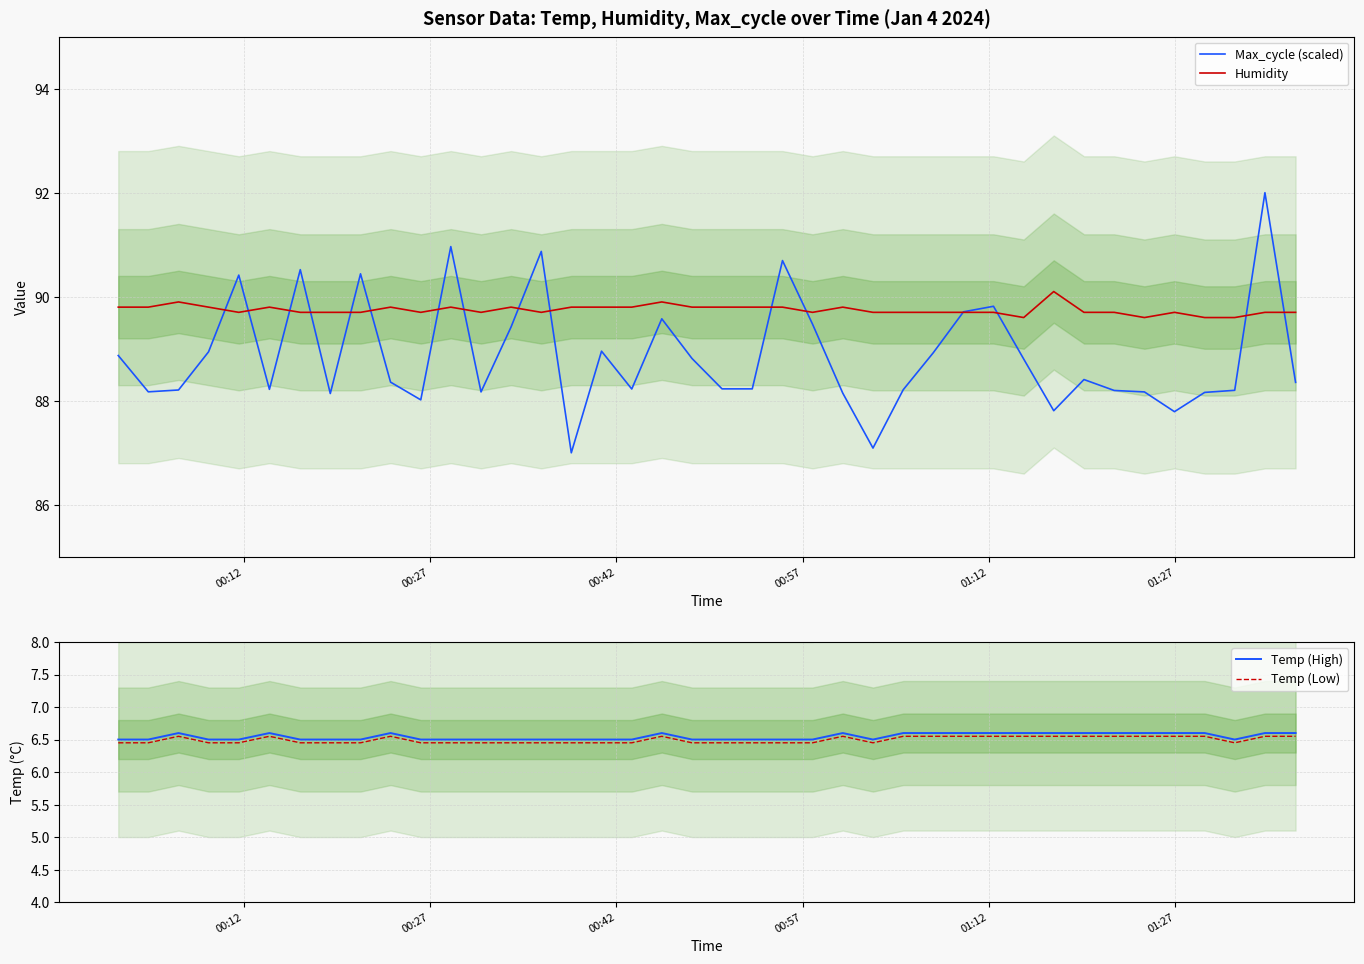

True or false: Temp (Low) and Temp (High) cross at least once.

False